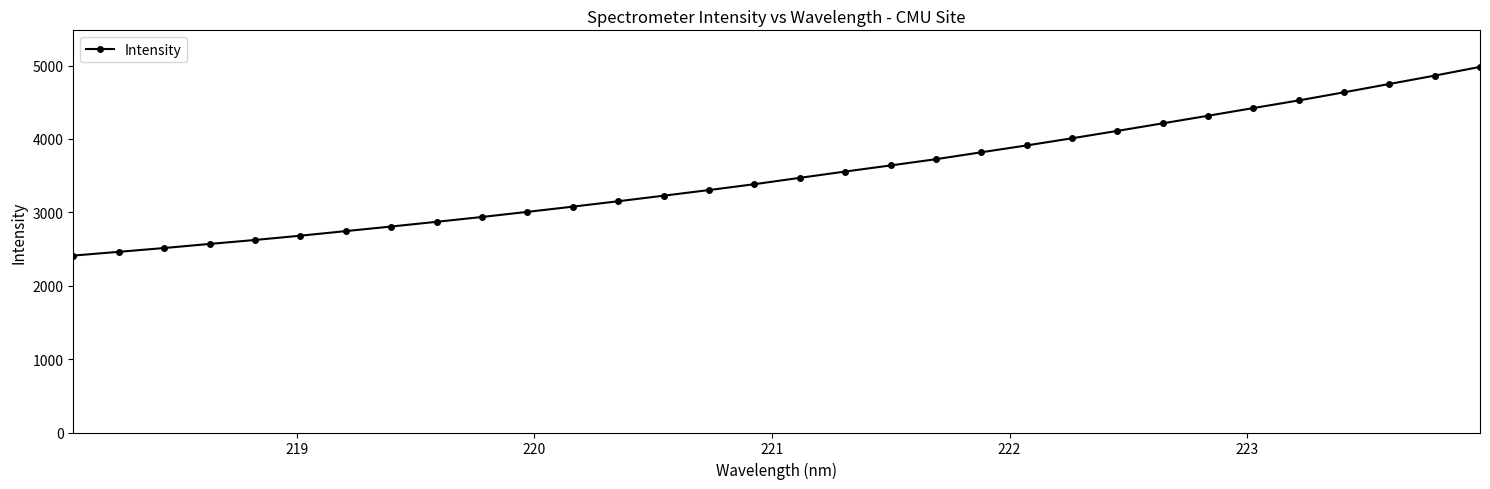

What is the maximum value shown in the chart?

4981.6